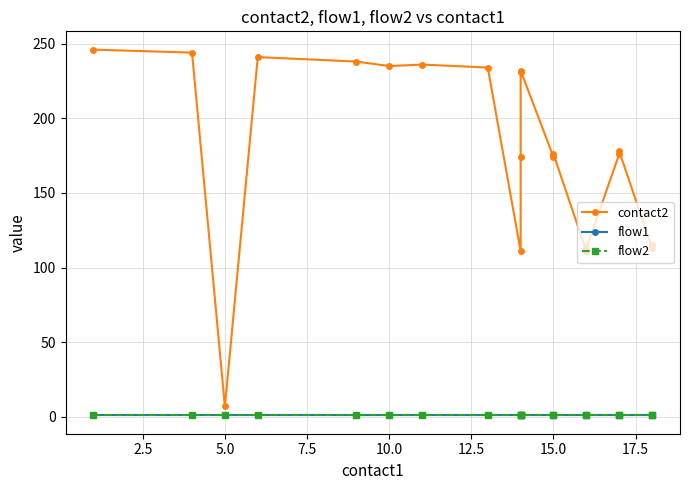

True or false: contact2 and flow1 intersect in this chart.

False